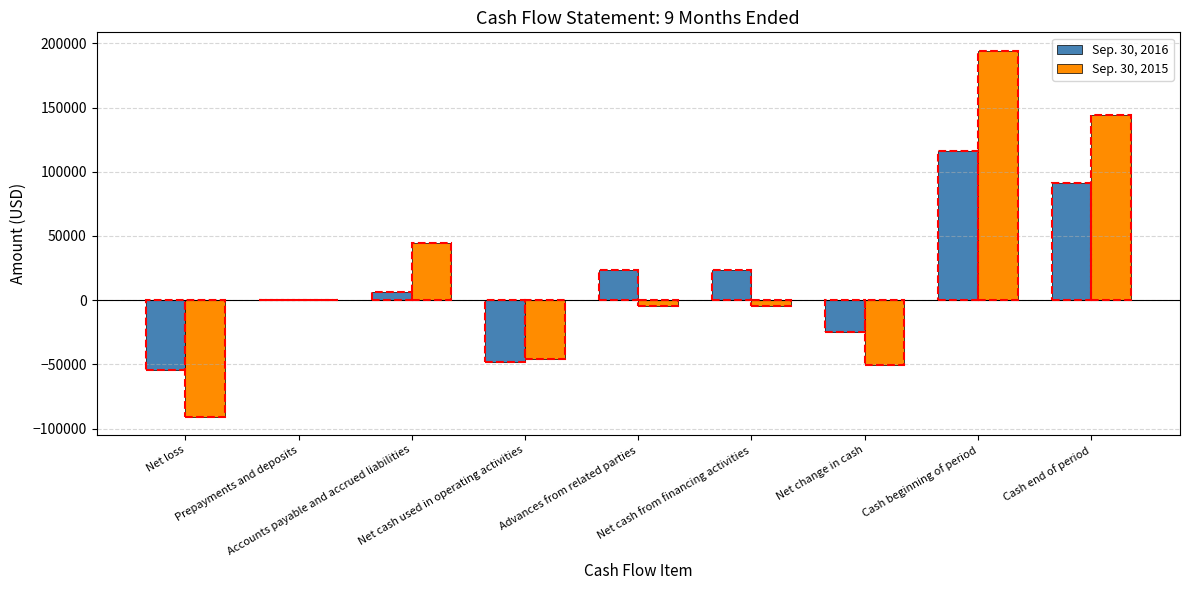

Are the bars horizontal?

No